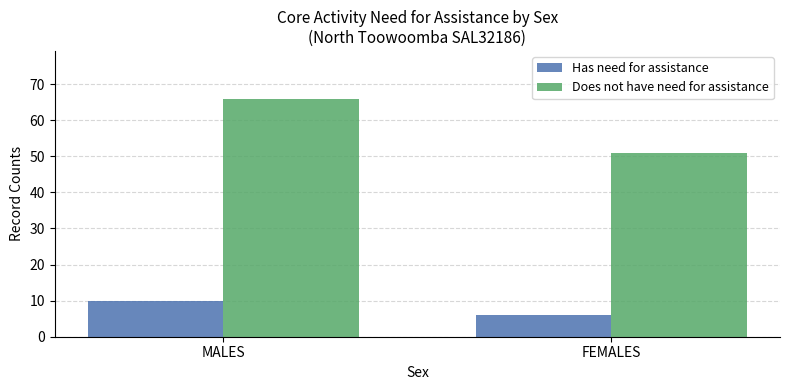

What position from the right is MALES?

2